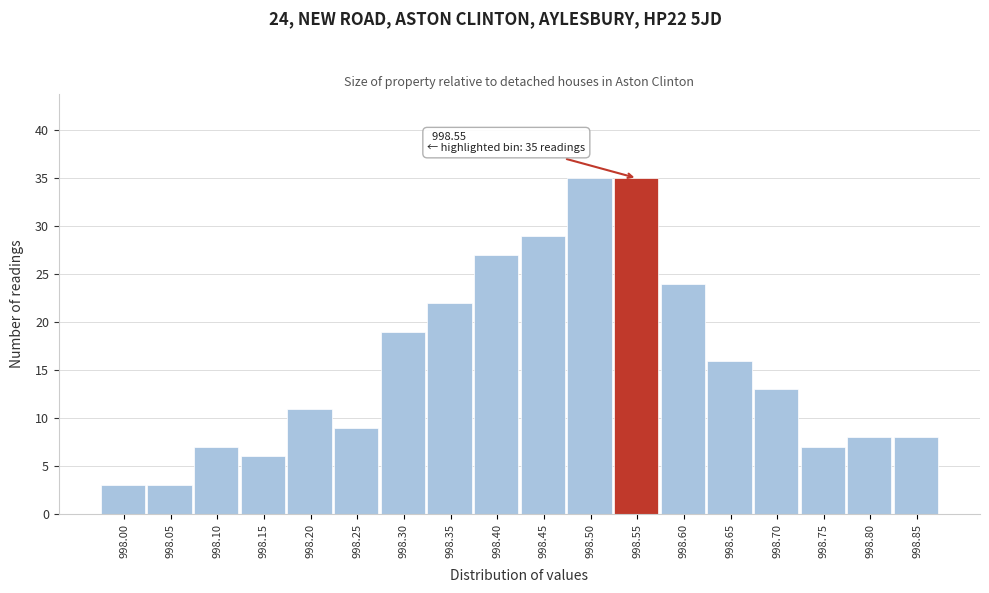

Reading right to left, transcribe all the data shown in this chart.

998.85=8	998.80=8	998.75=7	998.70=13	998.65=16	998.60=24	998.55=35	998.50=35	998.45=29	998.40=27	998.35=22	998.30=19	998.25=9	998.20=11	998.15=6	998.10=7	998.05=3	998.00=3